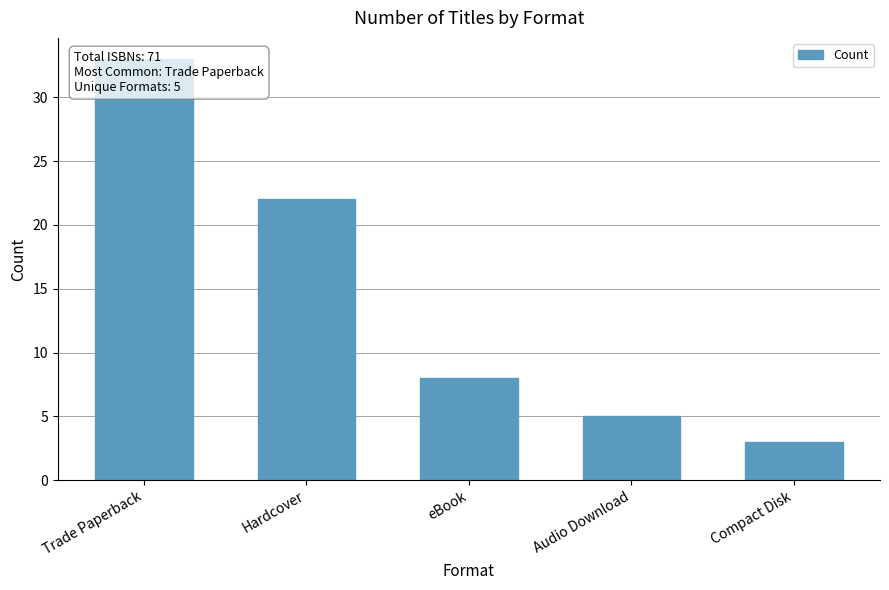

What is the label of the 2nd bar from the left?

Hardcover